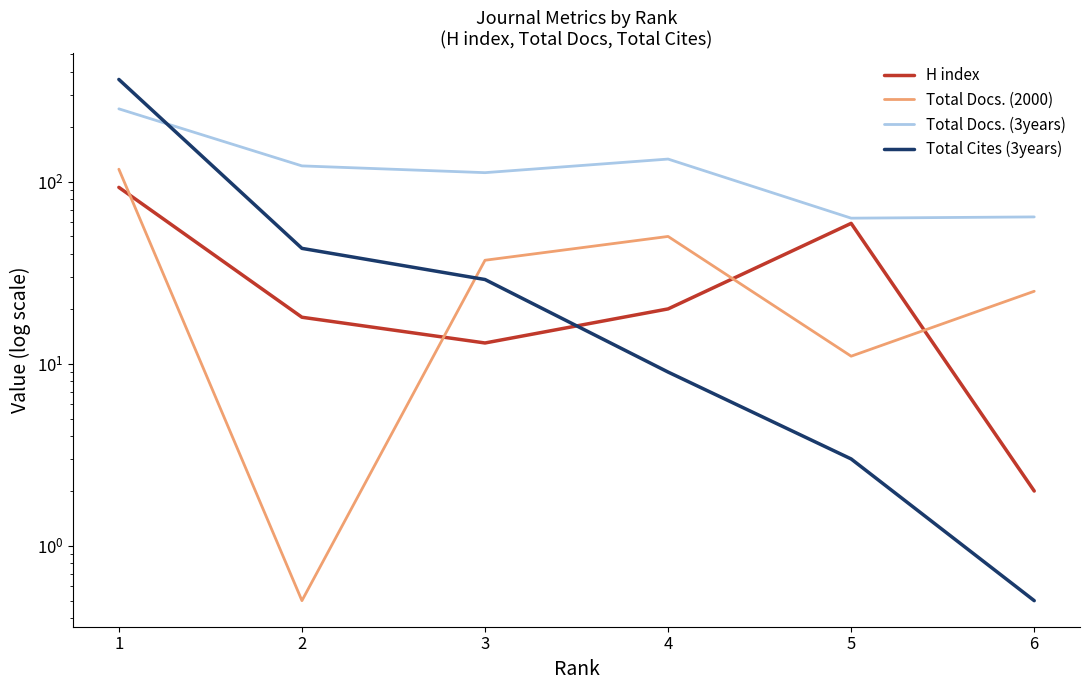

At which category does Total Docs. (2000) reach its first local peak?

4